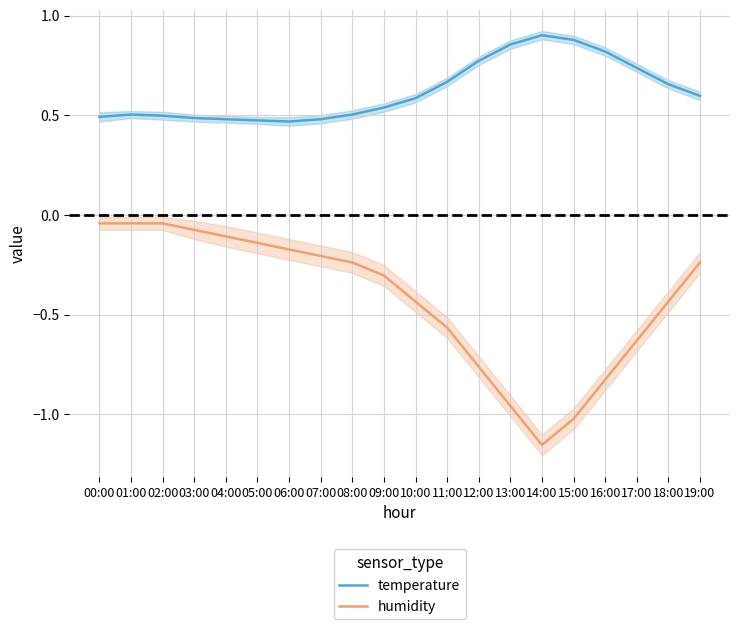

At how many categories does at least one series exceed 0?

20